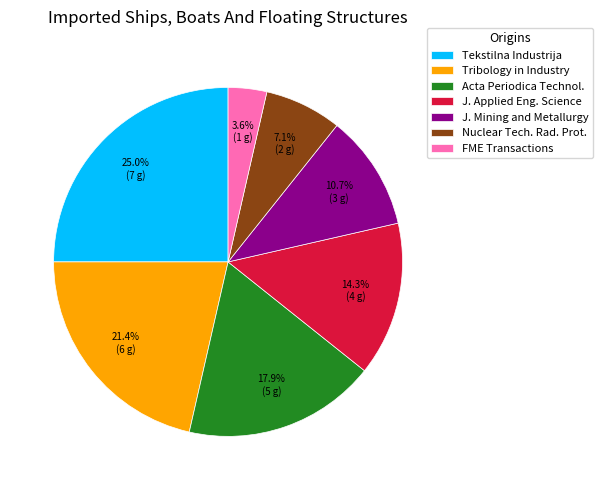

Is there any slice that represents more than half of the pie?

No